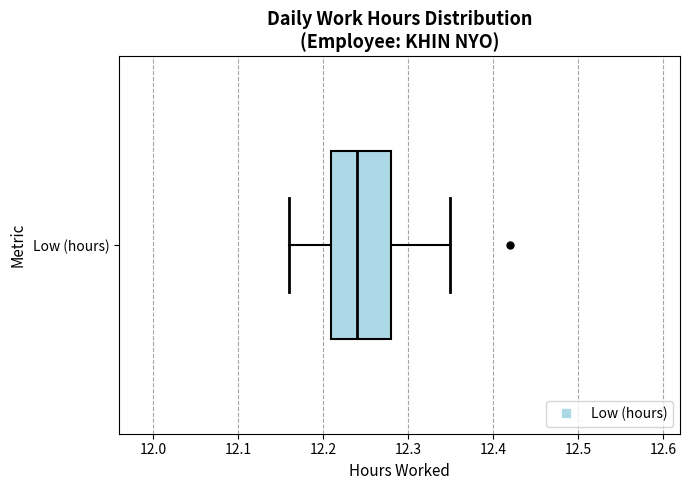

Where is the left edge of the box for Low (hours) on the x-axis? The values are not printed on the chart, so give them approximately, as read against the axis.

12.21